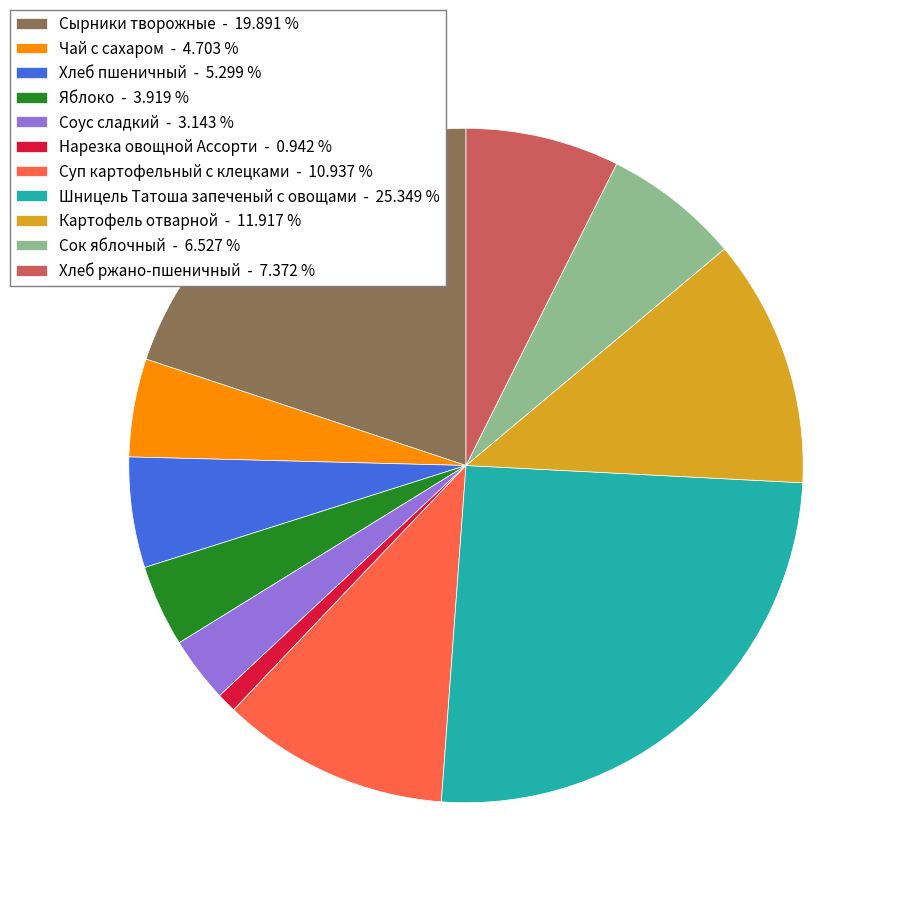

What is the ratio of the value at Хлеб пшеничный - 5.299 % to the value at Яблоко - 3.919 %?

1.4